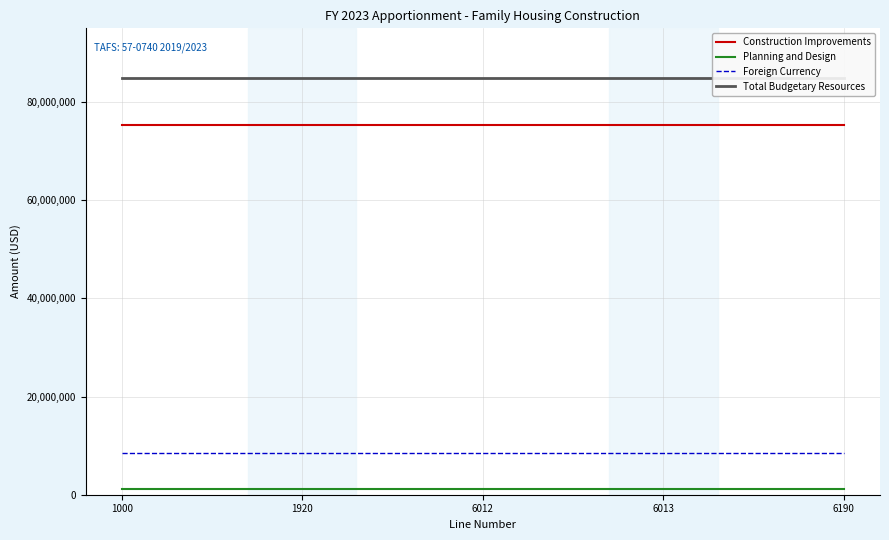

What is the total value across all series at 6190?

169691704